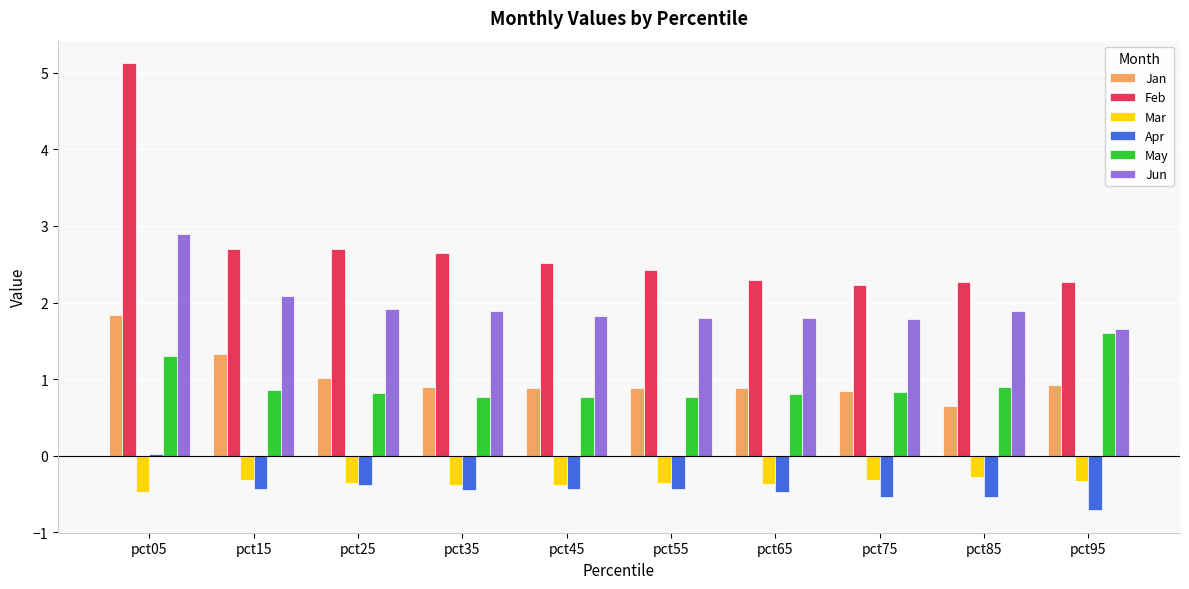

The Apr series shows -0.4 at pct15. True or false?

True